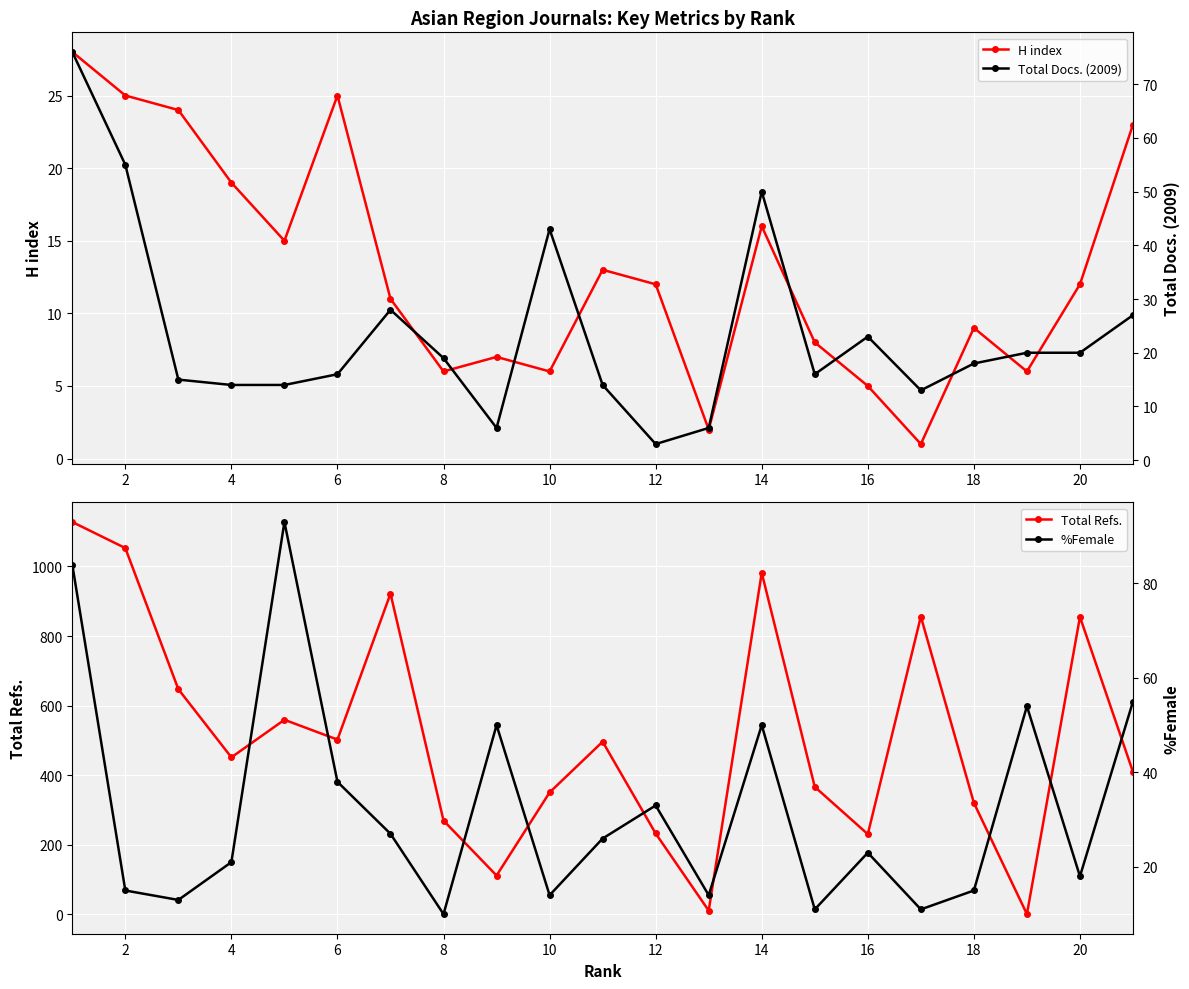

List the series in order of their peak value, lowest first.

H index, Total Docs. (2009), %Female, Total Refs.